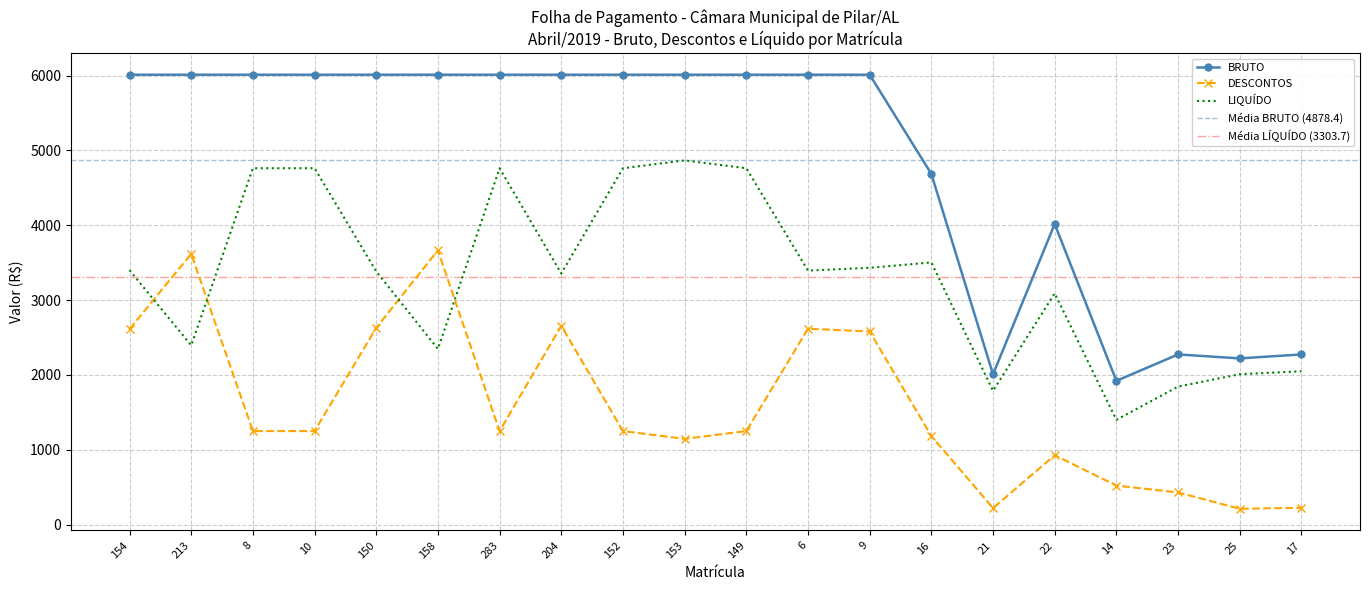

What are all the series names shown in the legend?

LIQUÍDO, DESCONTOS, BRUTO